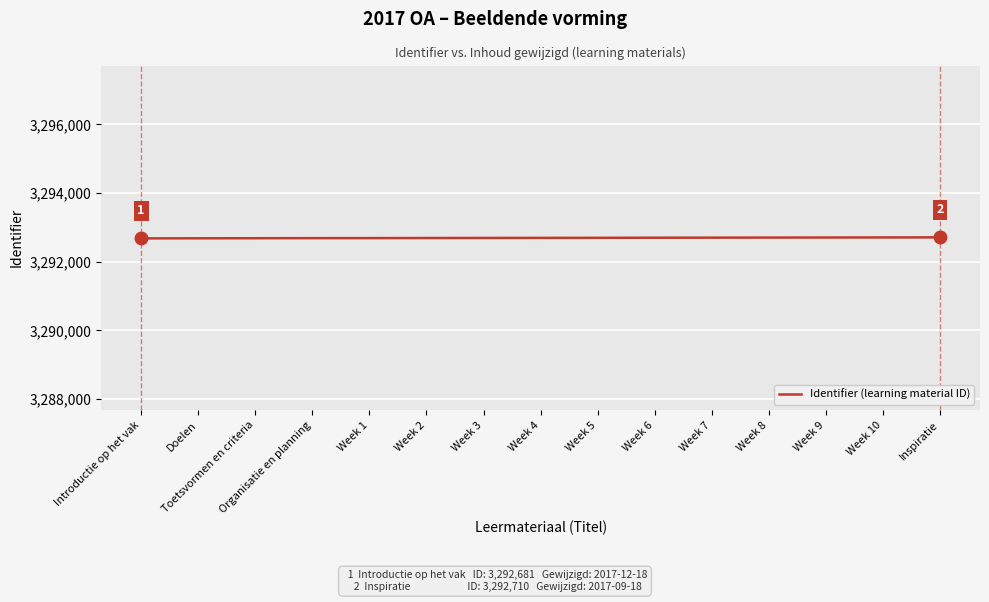

What is the smallest value displayed?

3292681